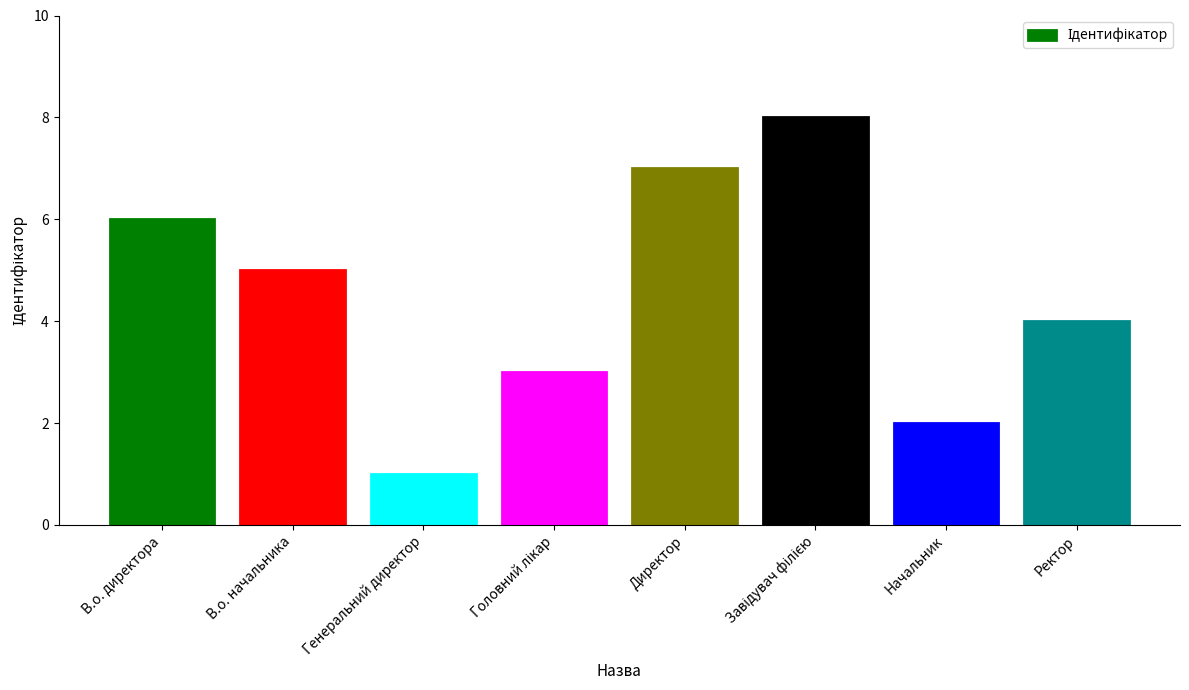

The chart shows a value of 1 at Генеральний директор. True or false?

True